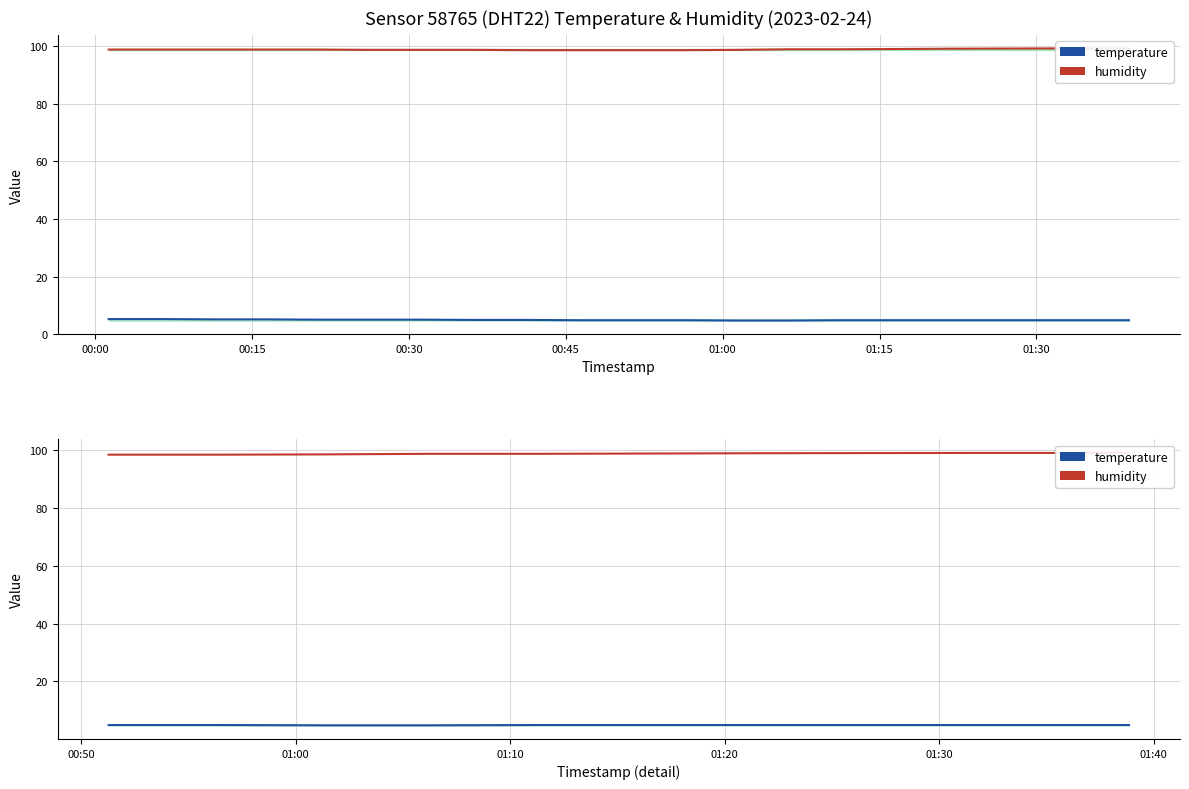

Rank the series at 00:30 from highest to lowest value.

humidity, temperature